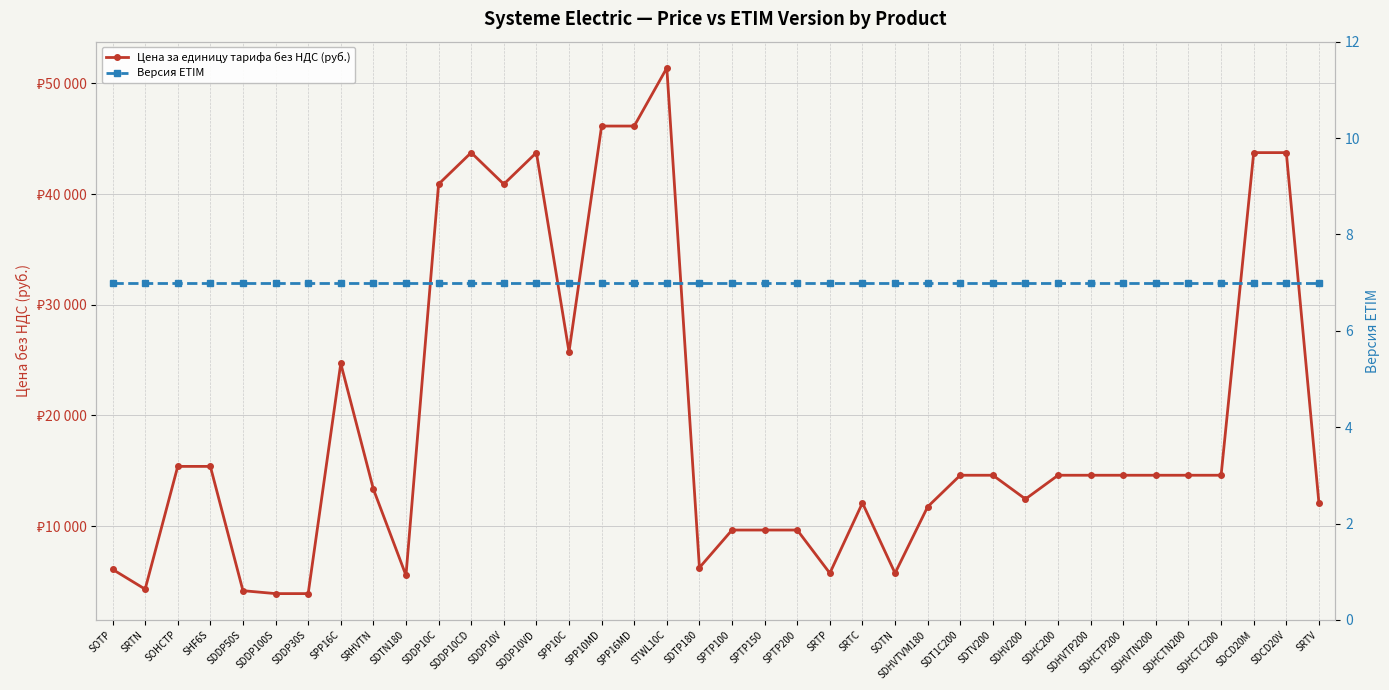

The value of Цена за единицу тарифа без НДС (руб.) at SDTP180 is 6250. True or false?

True